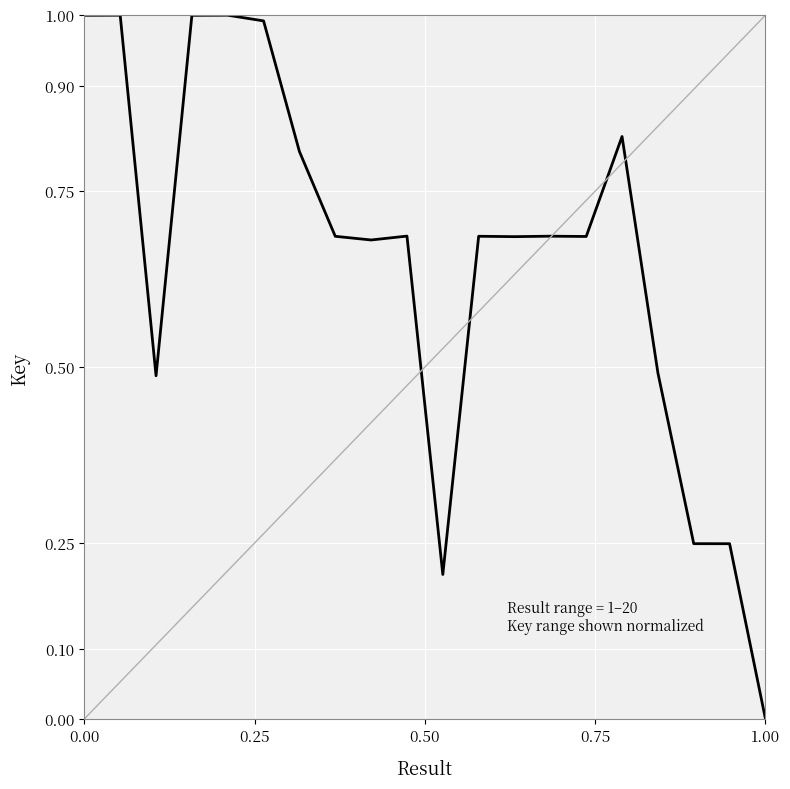

What is the maximum value shown in the chart?

1.0